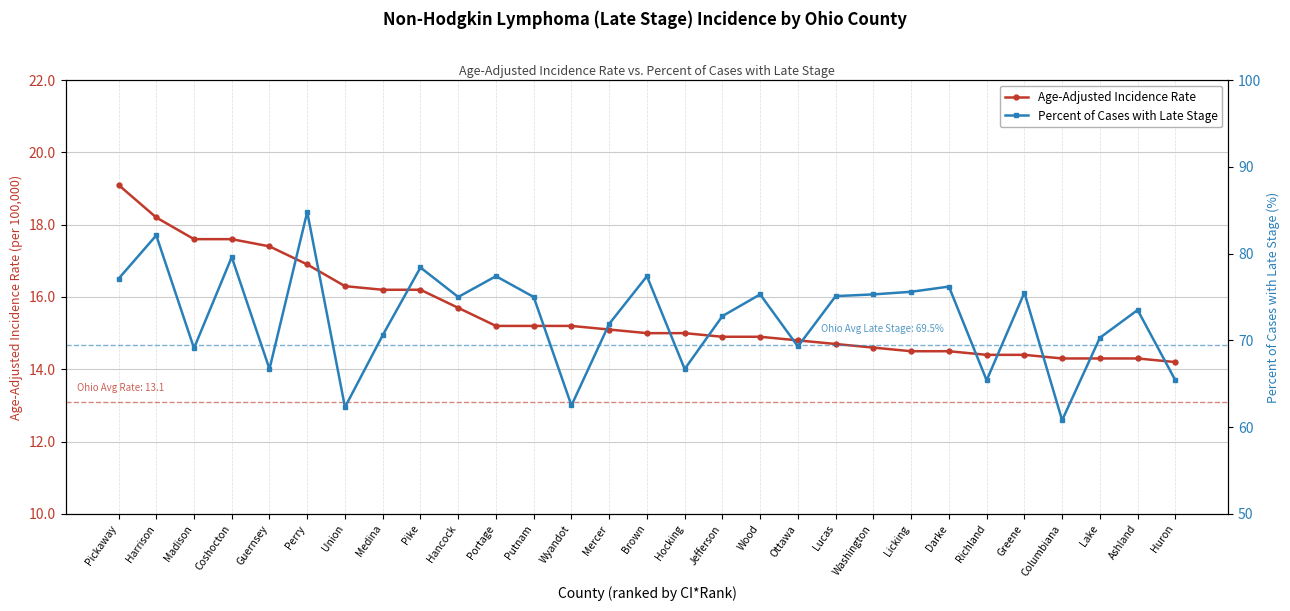

What is the sum of the Percent of Cases with Late Stage values at Guernsey and Jefferson?

139.5